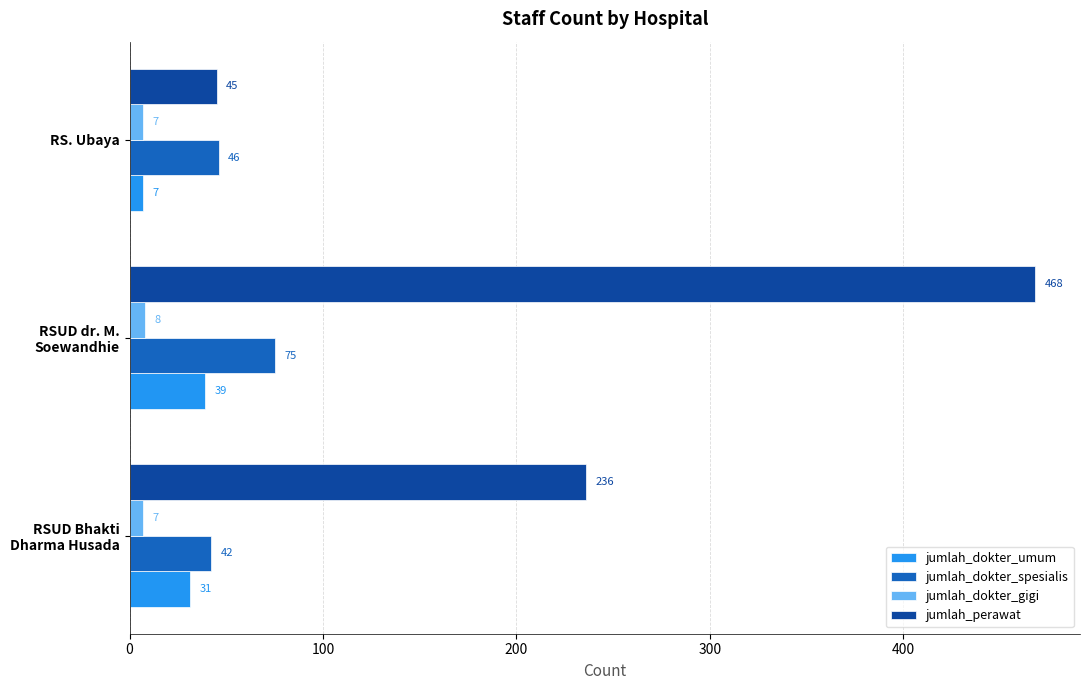

What is the difference between the second highest and minimum values in the jumlah_dokter_spesialis series?

4